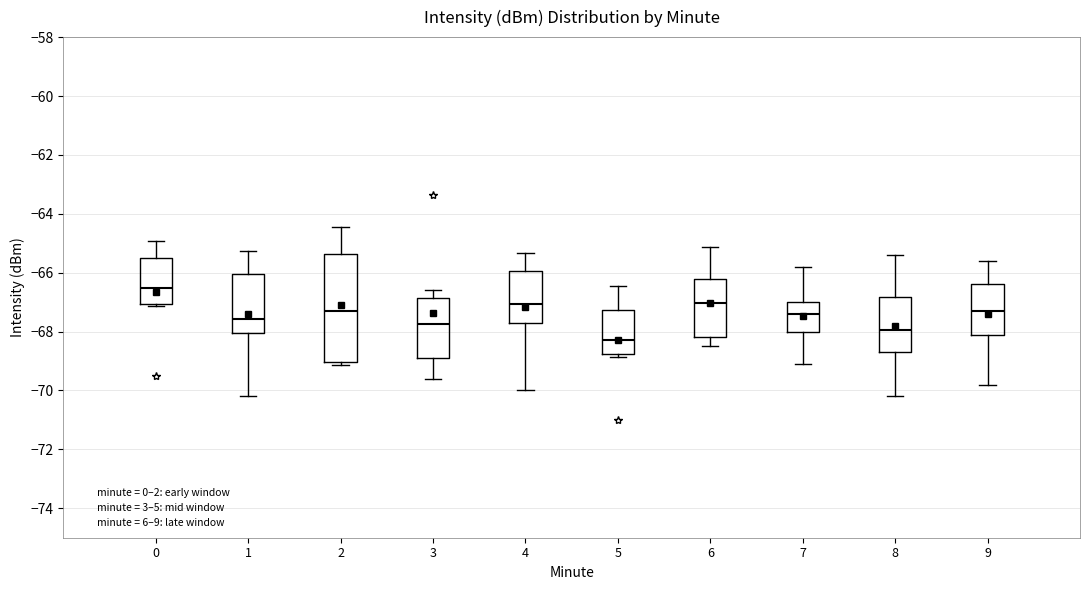

Where is the upper edge of the box at x = 6 on the y-axis? The values are not printed on the chart, so give them approximately, as read against the axis.

-66.2